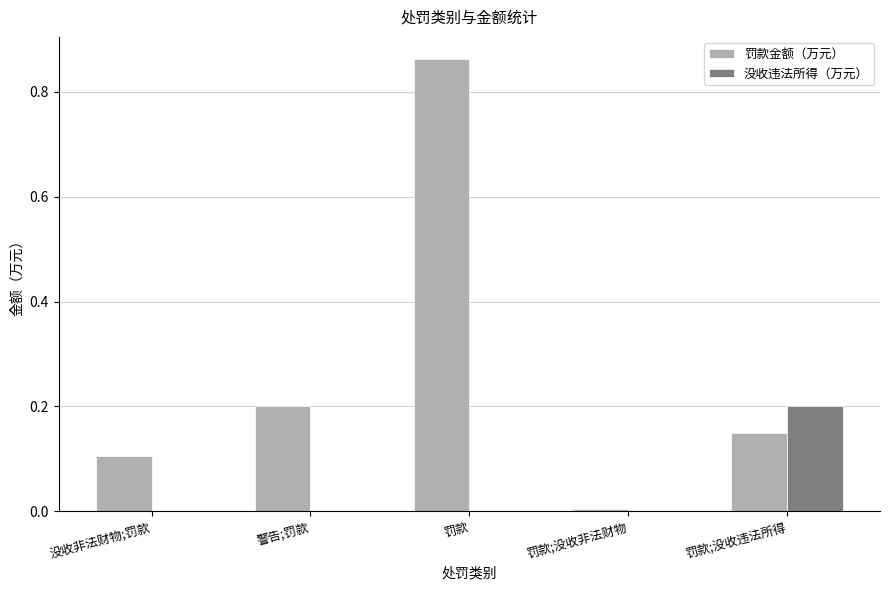

What is the sum of all 罚款金额（万元） values?

1.3